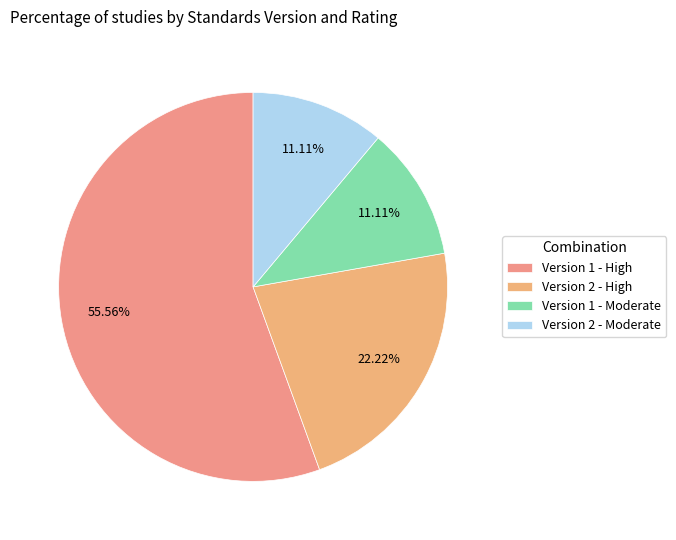

What percentage do Version 2 - High and Version 2 - Moderate together represent?

33.3%